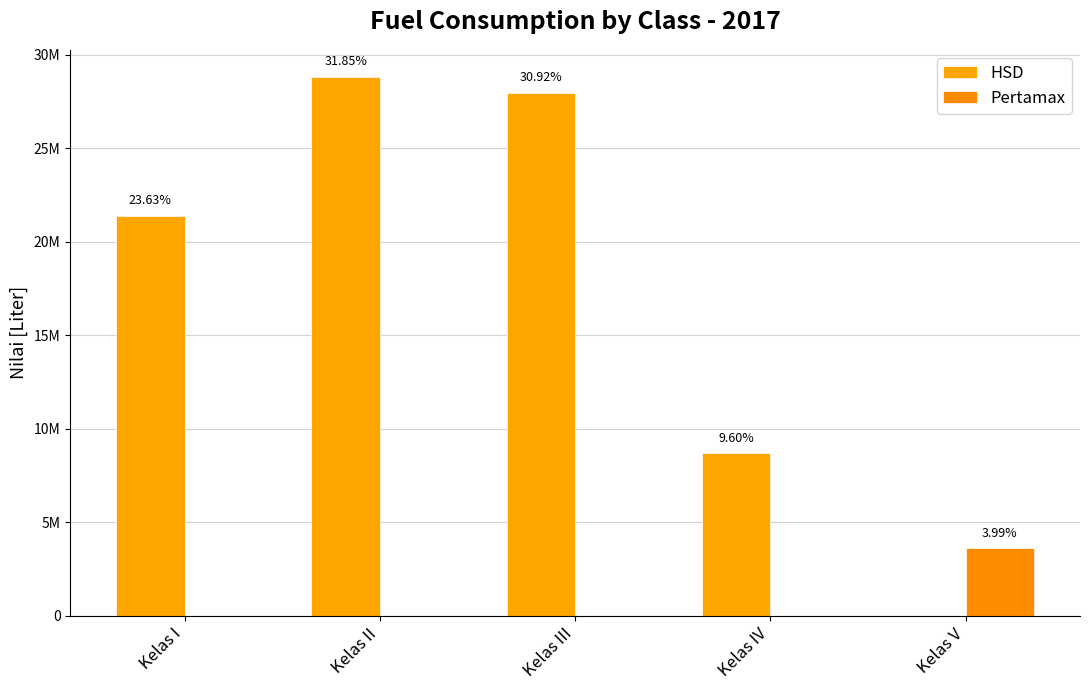

Which has a higher value, Kelas II or Kelas V?

Kelas II